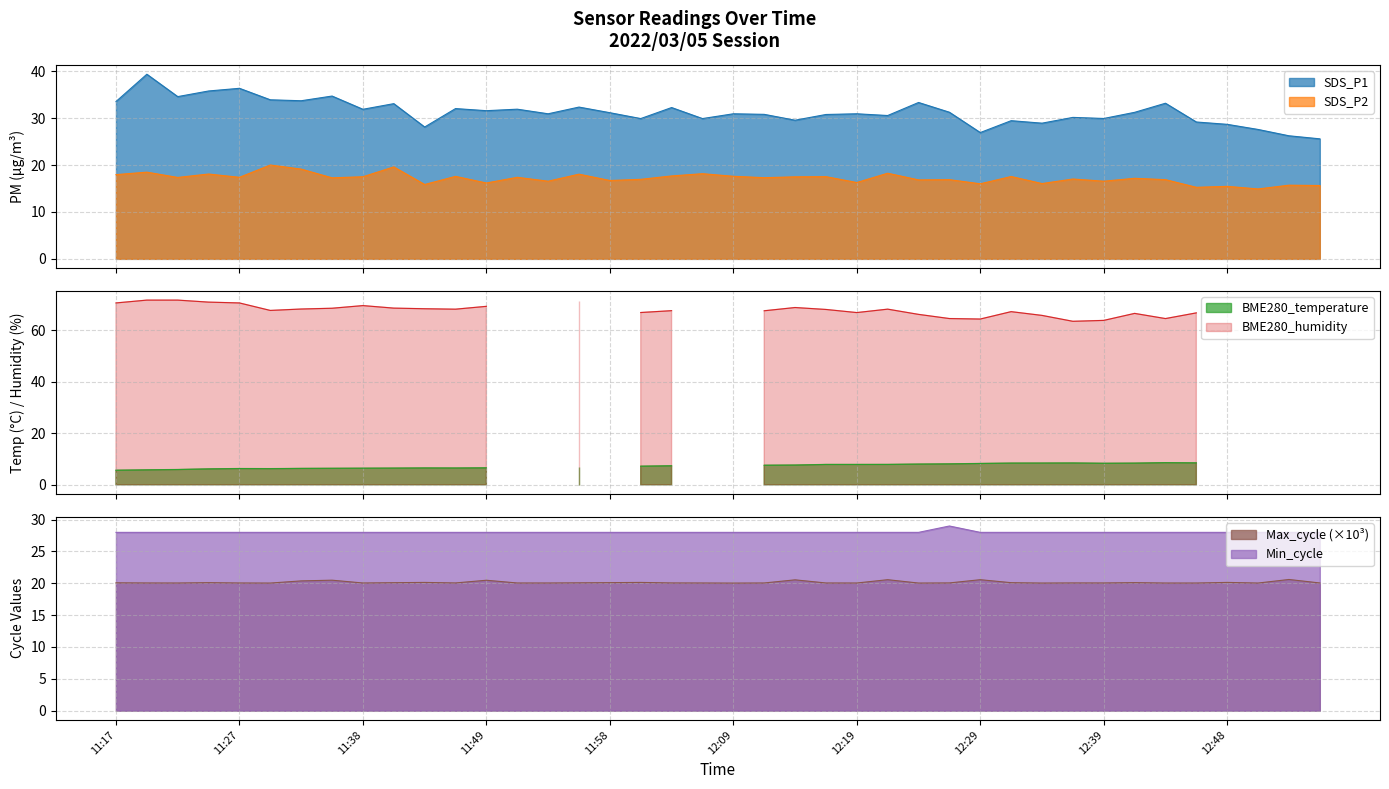

What is the maximum value for Min_cycle?

29.0